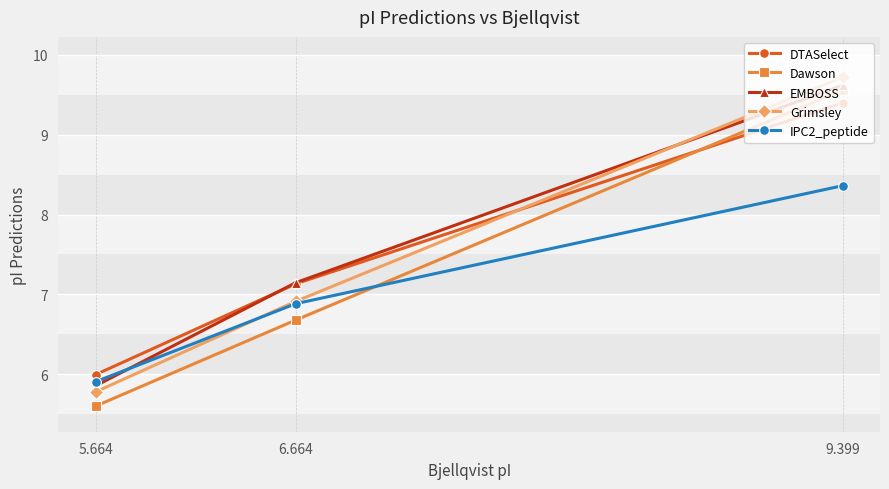

At which label does Dawson first exceed 6?

6.664